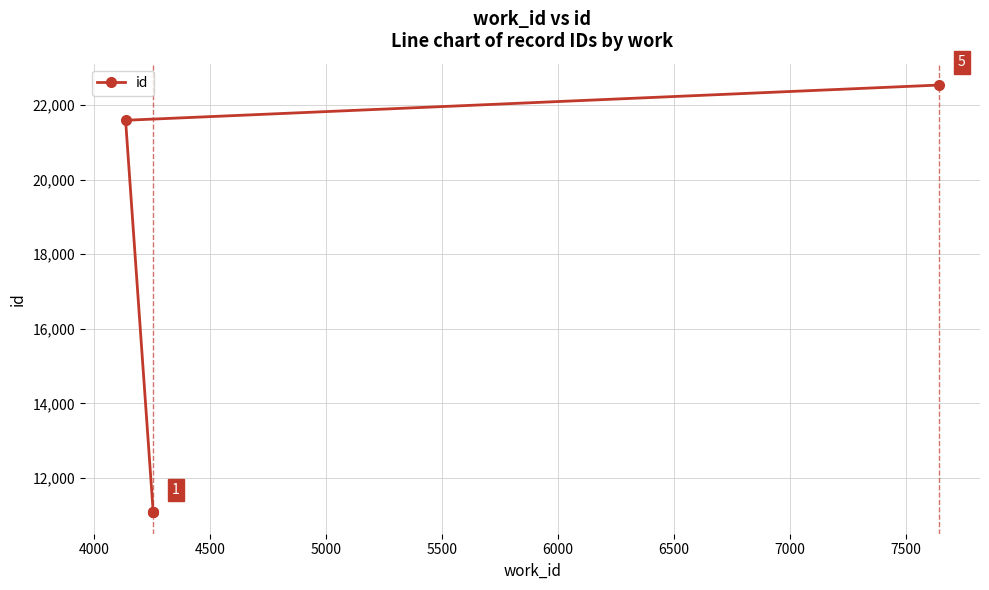

How many values exceed 11078?

2